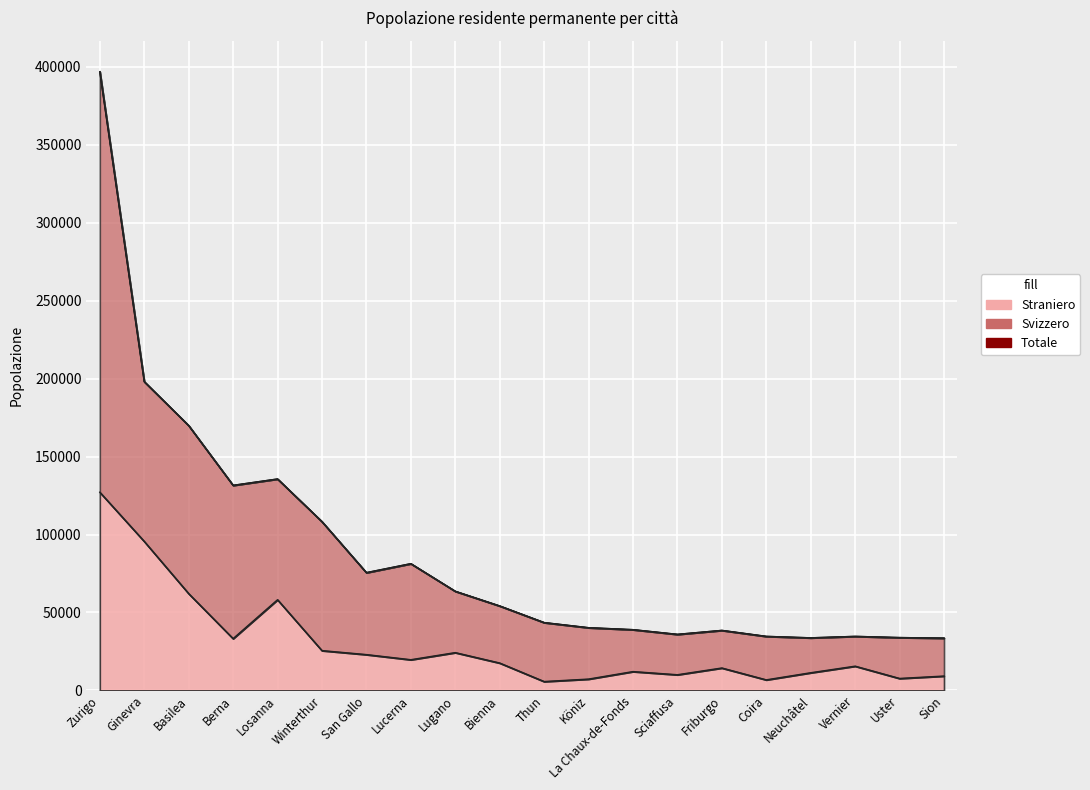

How many values in the Totale series are below 54163?

10